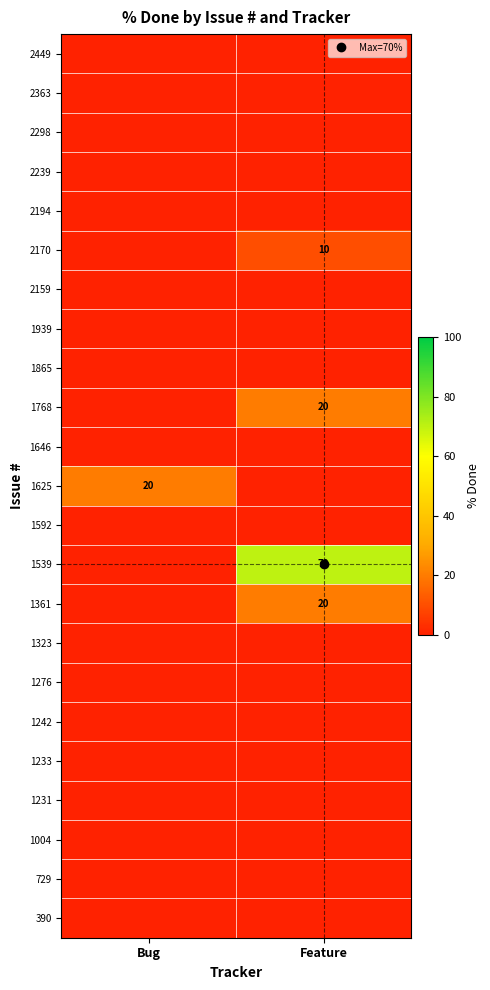

List the labels in order of 1231 value, largest first.

Bug, Feature